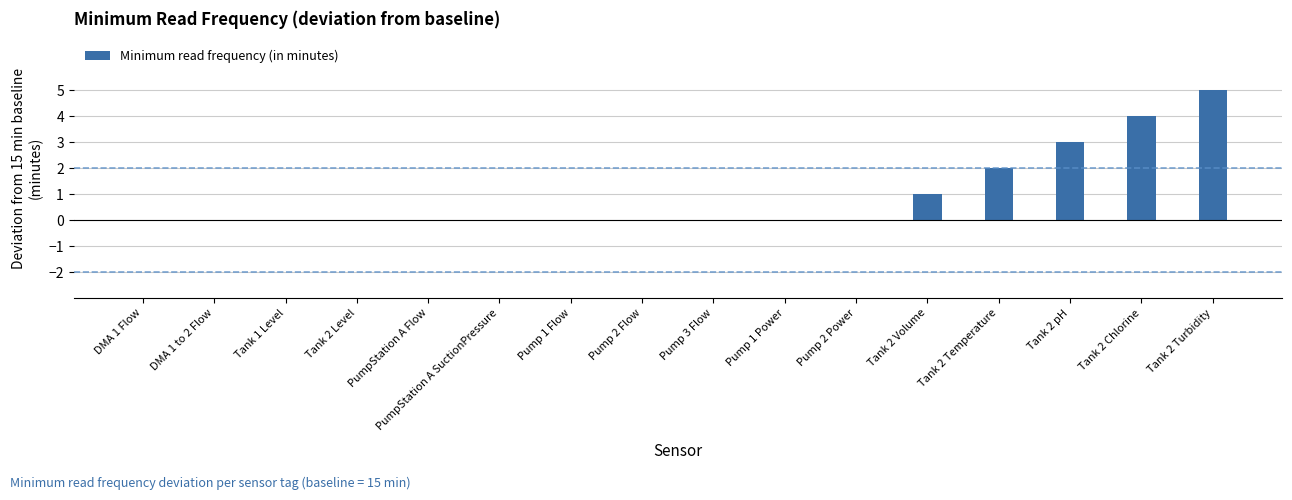

How many data points does each series have?

16